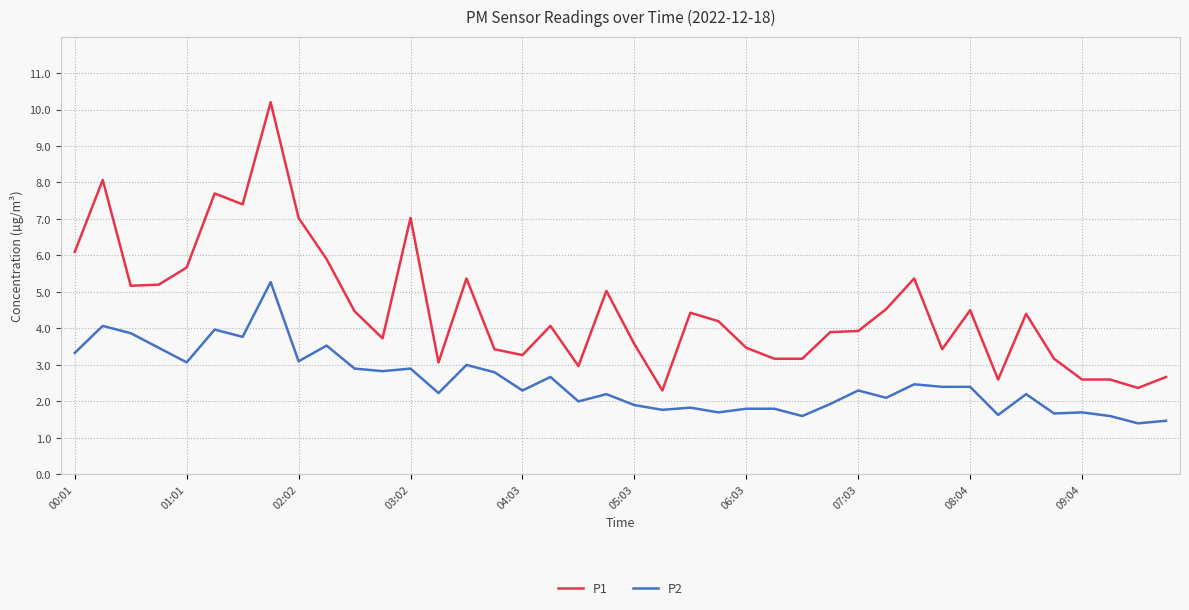

True or false: P1 and P2 intersect in this chart.

False